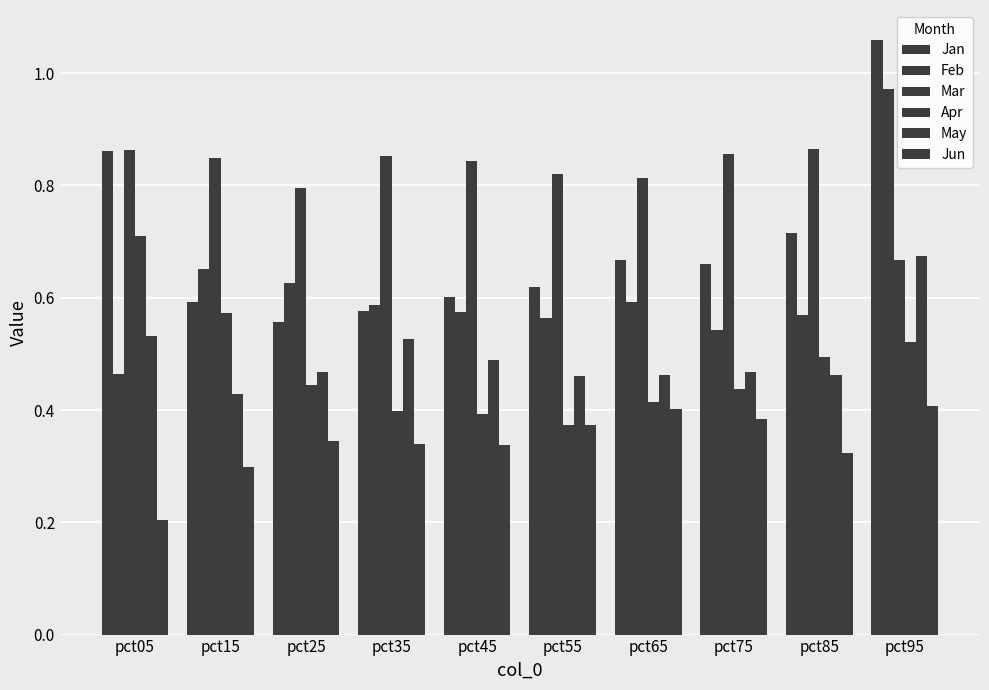

What is the spread (max minus min) of values at pct65?

0.4